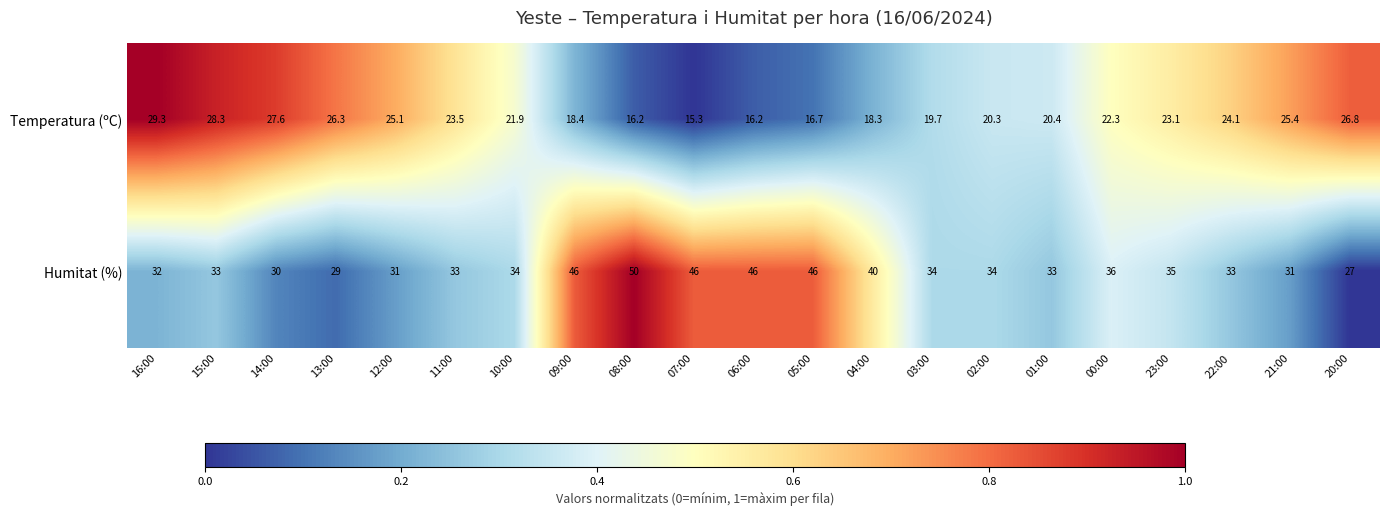

The value of Humitat (%) at 23:00 is 20.1. True or false?

False